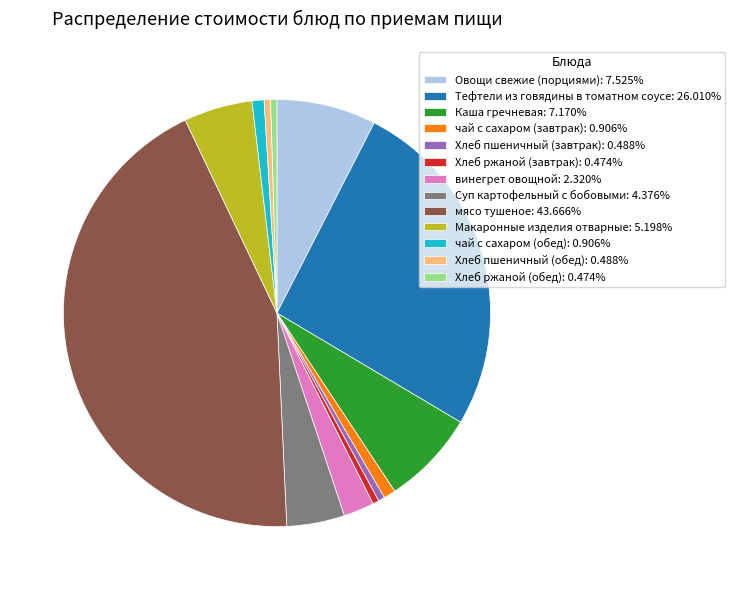

Combined, do Хлеб пшеничный (обед): 0.488% and Хлеб пшеничный (завтрак): 0.488% account for over 50%?

No